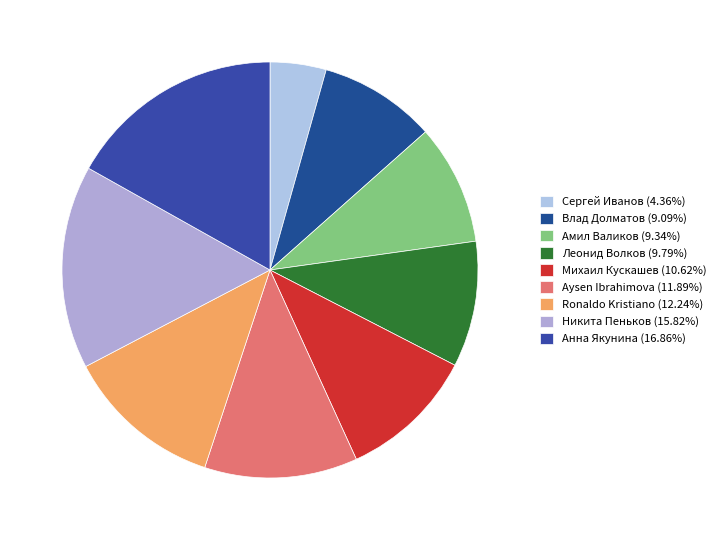

How many slices are in this pie chart?

9